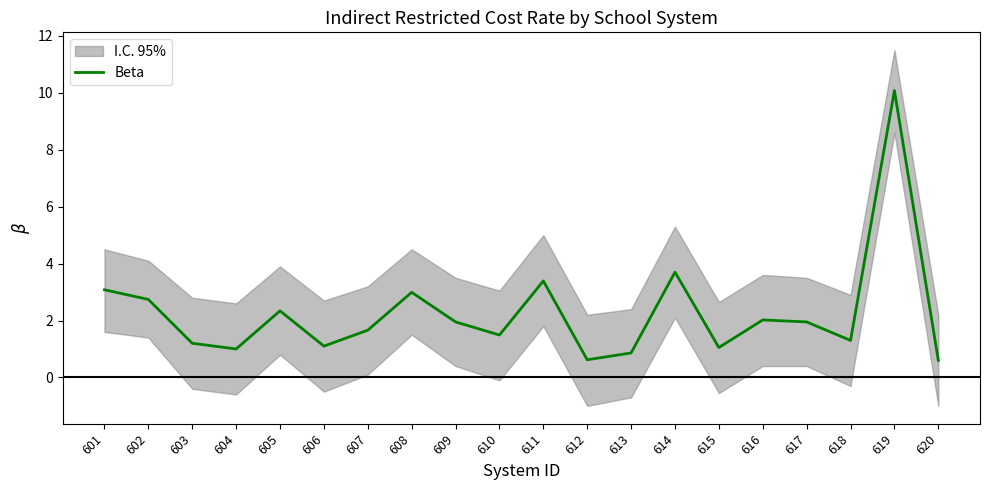

What is the change in value from 601 to 618?

-1.8